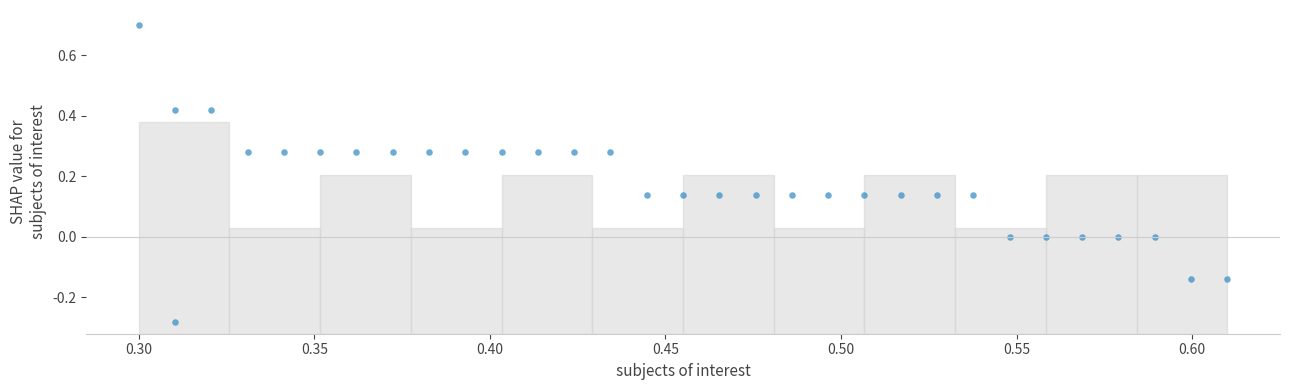

What is the range of Y values (max minus min)?

1.0